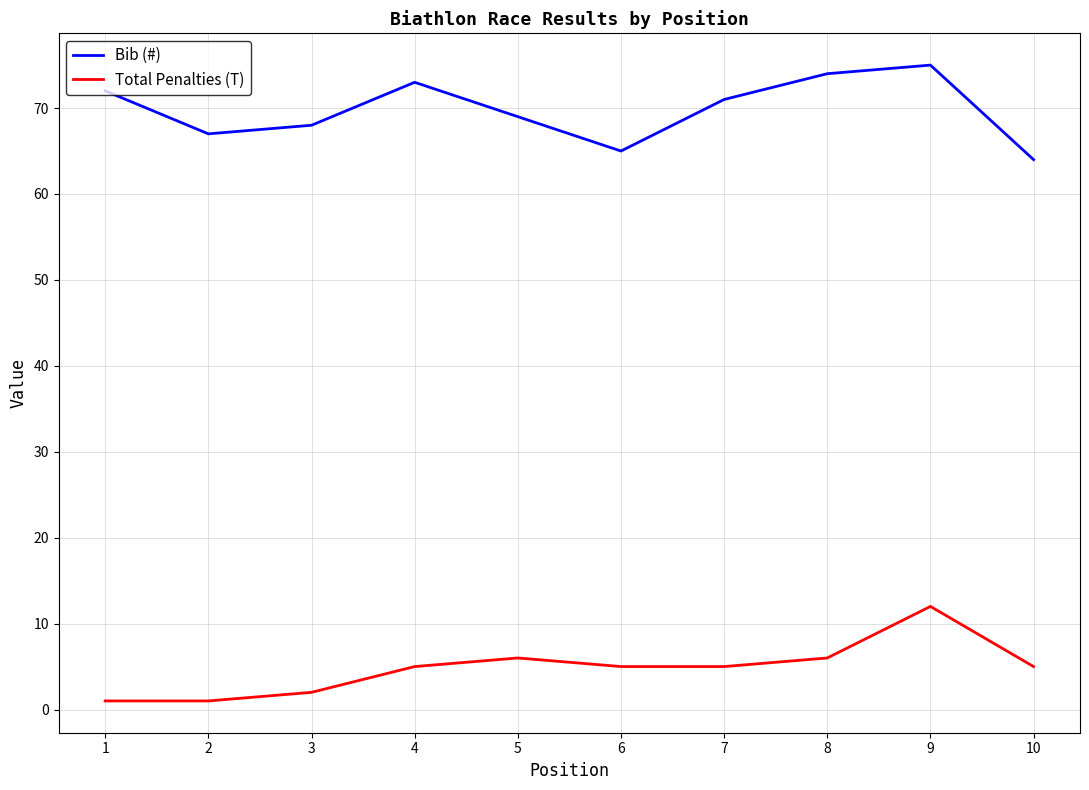

True or false: Bib (#) and Total Penalties (T) intersect in this chart.

False